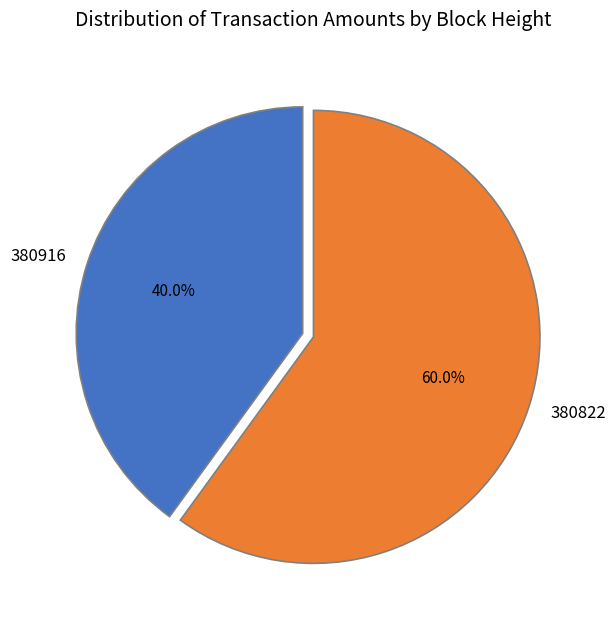

To the nearest percent, what is the difference between the 380822 and 380916 slice percentages?

20%